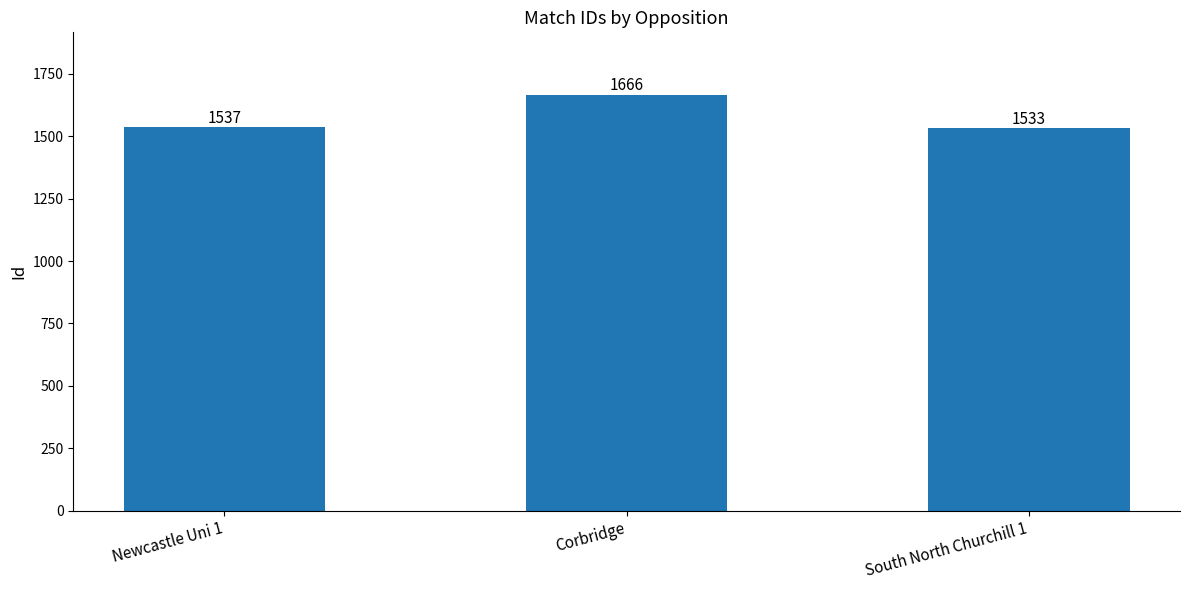

How many values are below 1537?

1